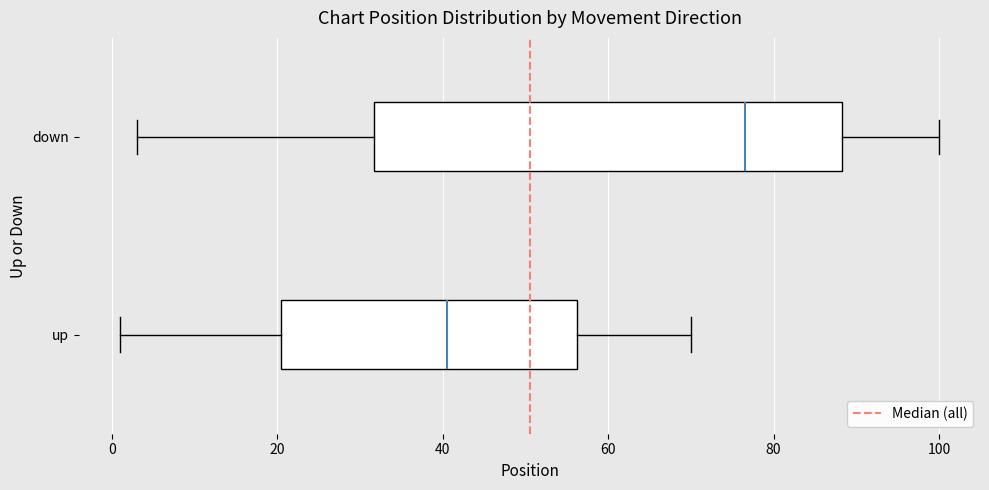

Reading bottom to top, transcribe this box plot: for each box, give where its median line is, the range the box spans, and where its two whiskers end, as read against the x-axis. The values are not printed on the chart, so give them approximately, as read against the axis.

up: median 40, box 20 to 56, whiskers 2 to 70
down: median 76, box 32 to 88, whiskers 4 to 100